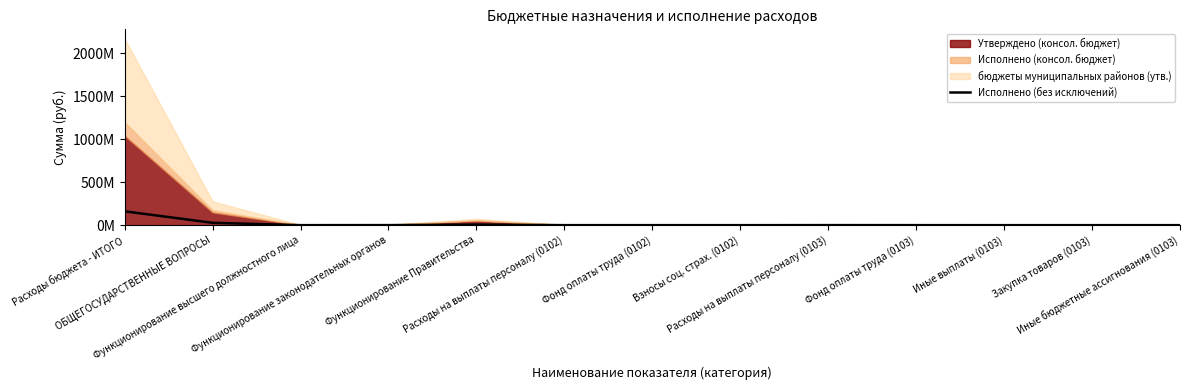

How many data points are less than 152590?

5